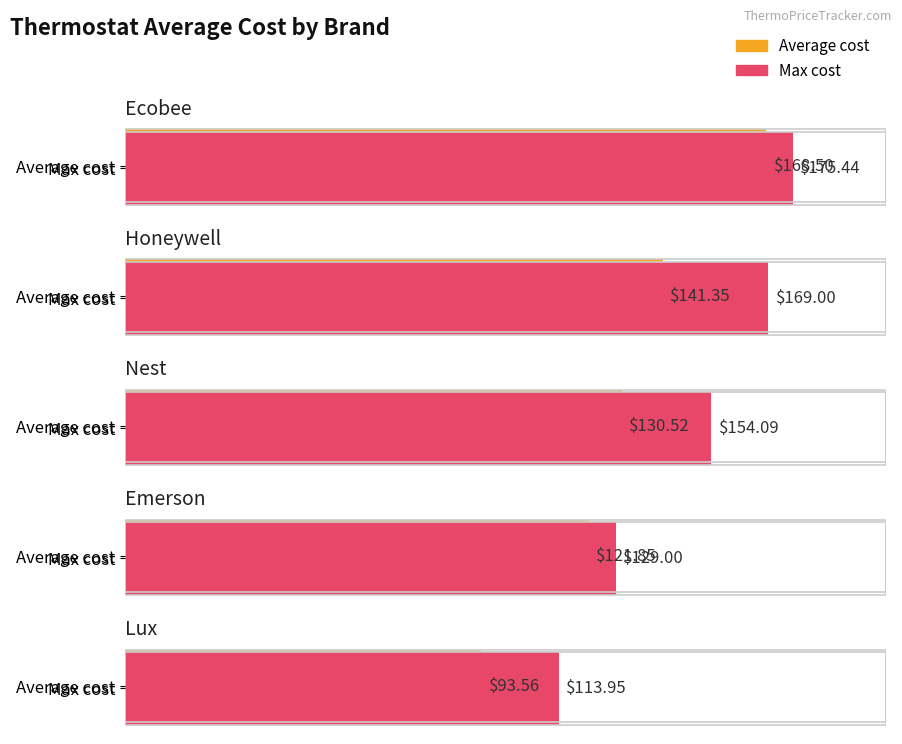

How many bars are there in each group?

2